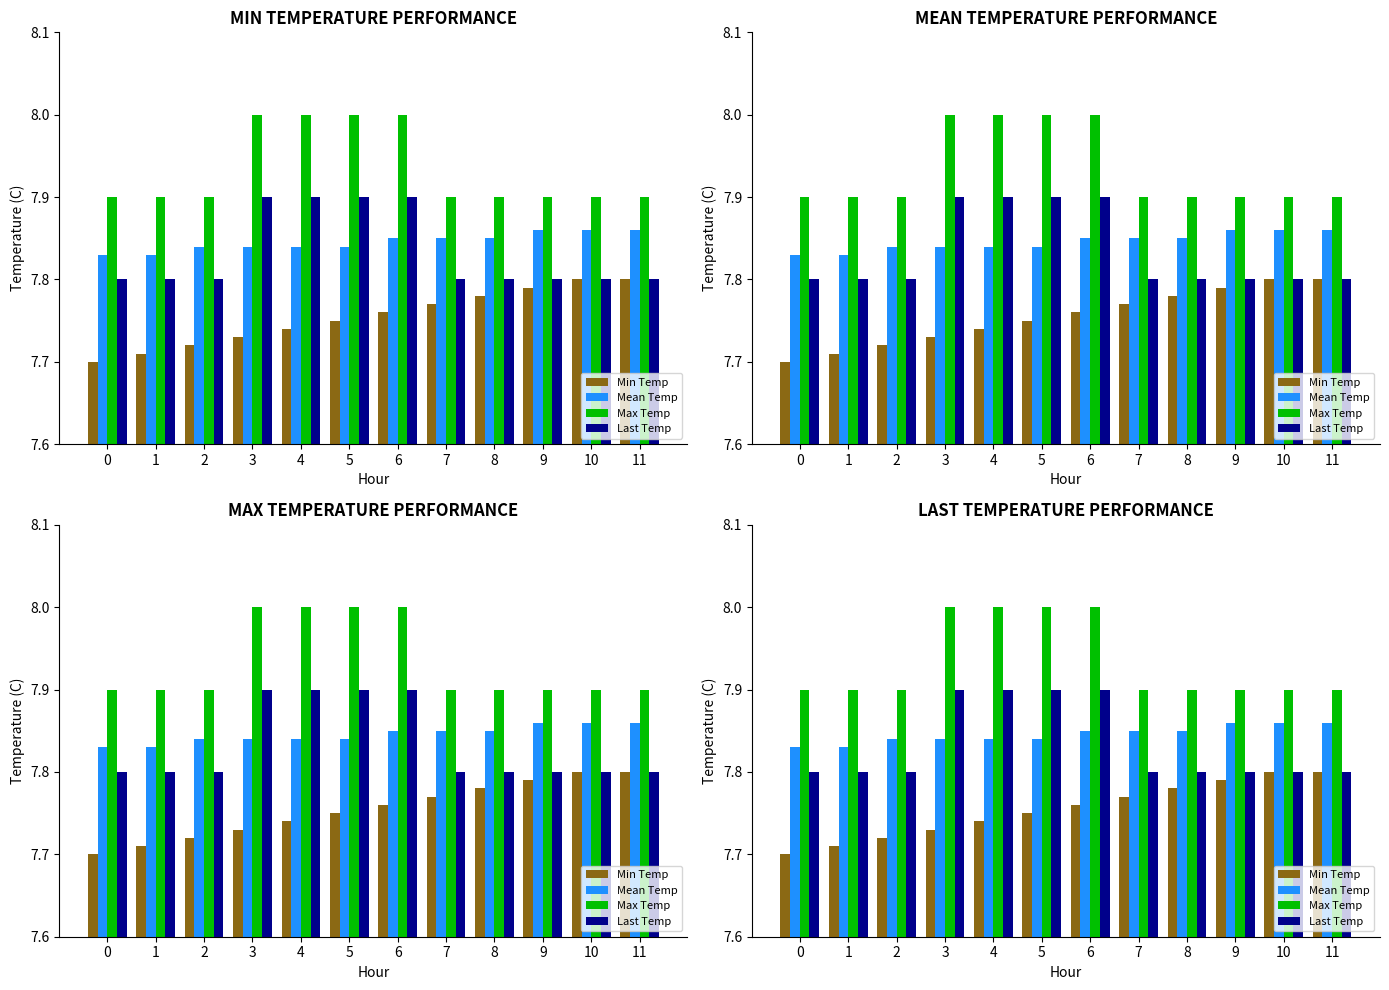

Reading left to right, list all the values displayed in this chart.

Min Temp: 0=7.7	1=7.7	2=7.7	3=7.7	4=7.7	5=7.8	6=7.8	7=7.8	8=7.8	9=7.8	10=7.8	11=7.8
Mean Temp: 0=7.8	1=7.8	2=7.8	3=7.8	4=7.8	5=7.8	6=7.8	7=7.8	8=7.8	9=7.9	10=7.9	11=7.9
Max Temp: 0=7.9	1=7.9	2=7.9	3=8.0	4=8.0	5=8.0	6=8.0	7=7.9	8=7.9	9=7.9	10=7.9	11=7.9
Last Temp: 0=7.8	1=7.8	2=7.8	3=7.9	4=7.9	5=7.9	6=7.9	7=7.8	8=7.8	9=7.8	10=7.8	11=7.8